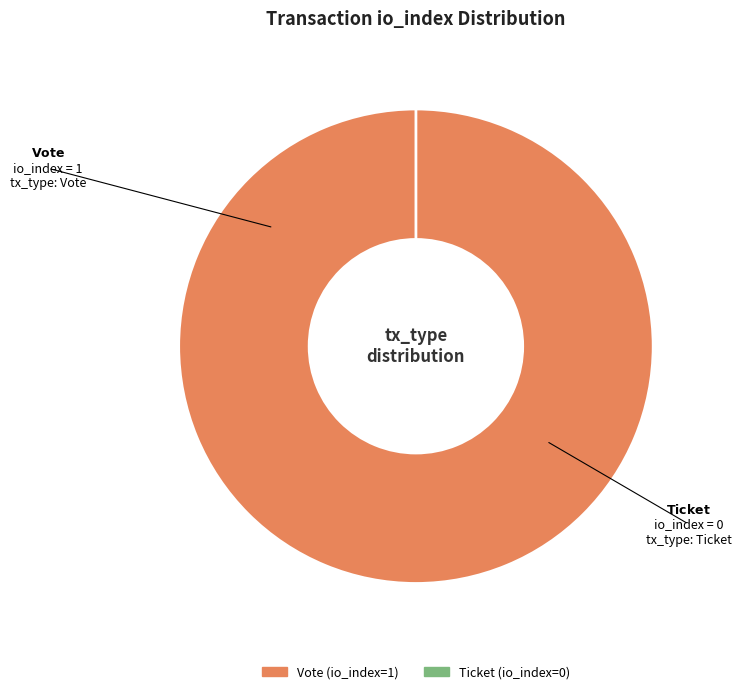

Rank the categories by value from lowest to highest.

Ticket (io_index=0), Vote (io_index=1)